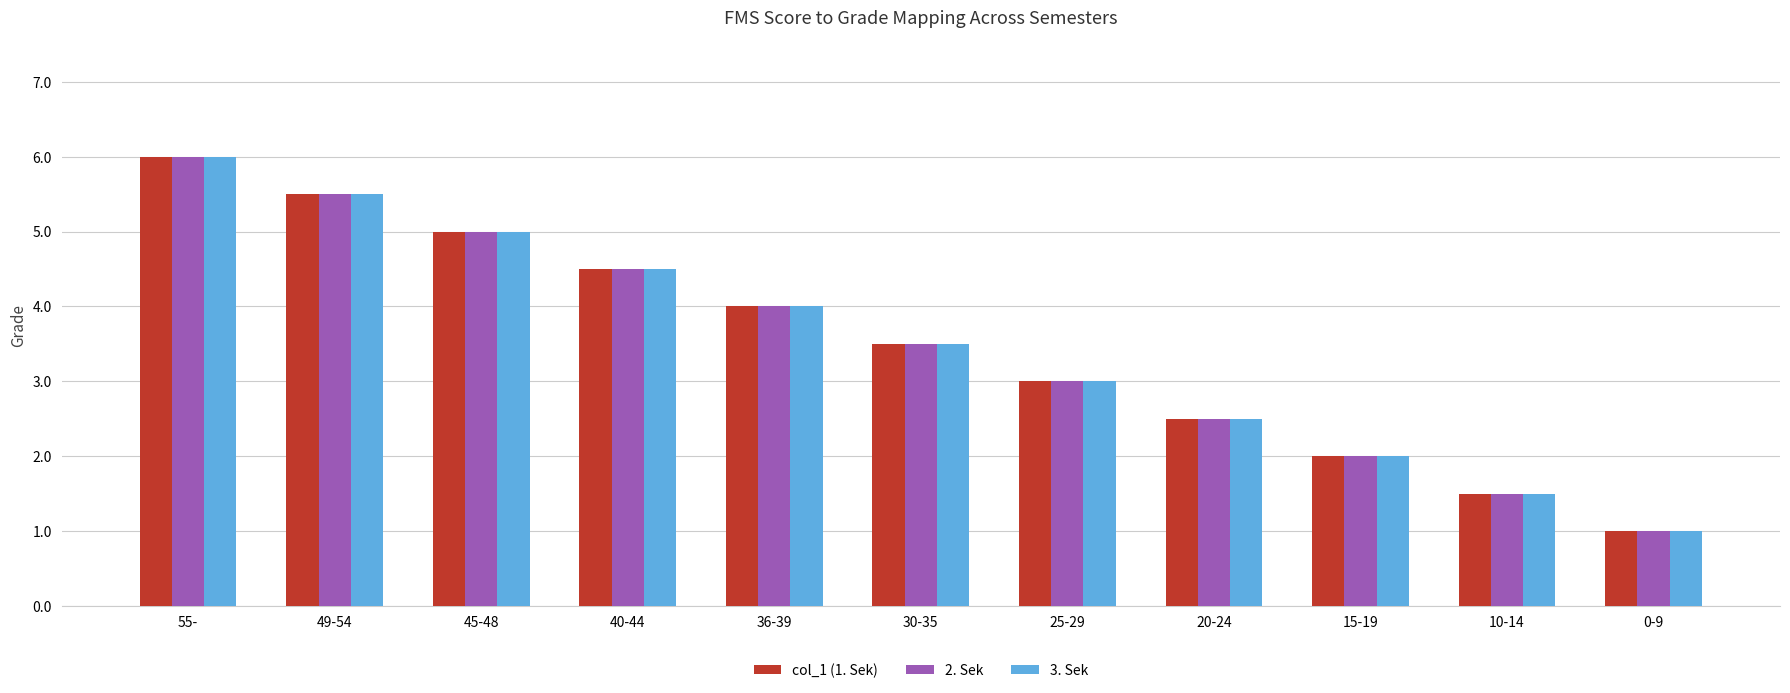

At which category is the sum across all series the highest?

55-